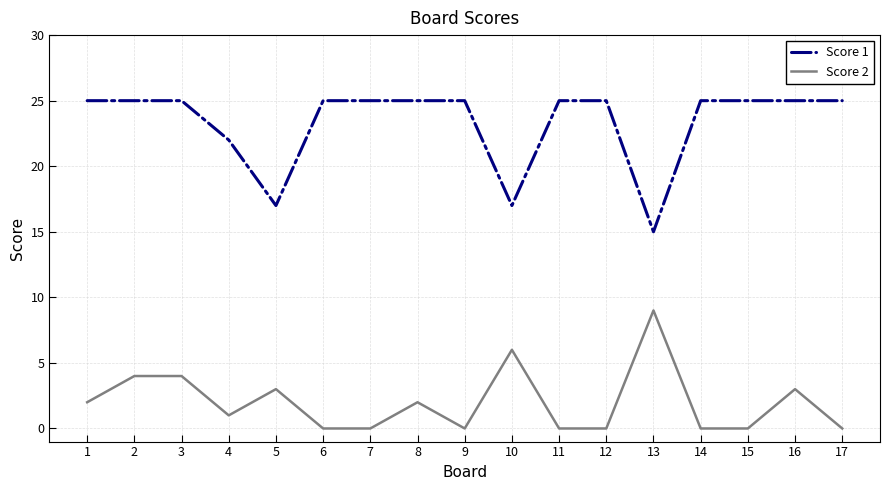

Is the value of Score 1 at 12 greater than the value of Score 2 at 8?

Yes